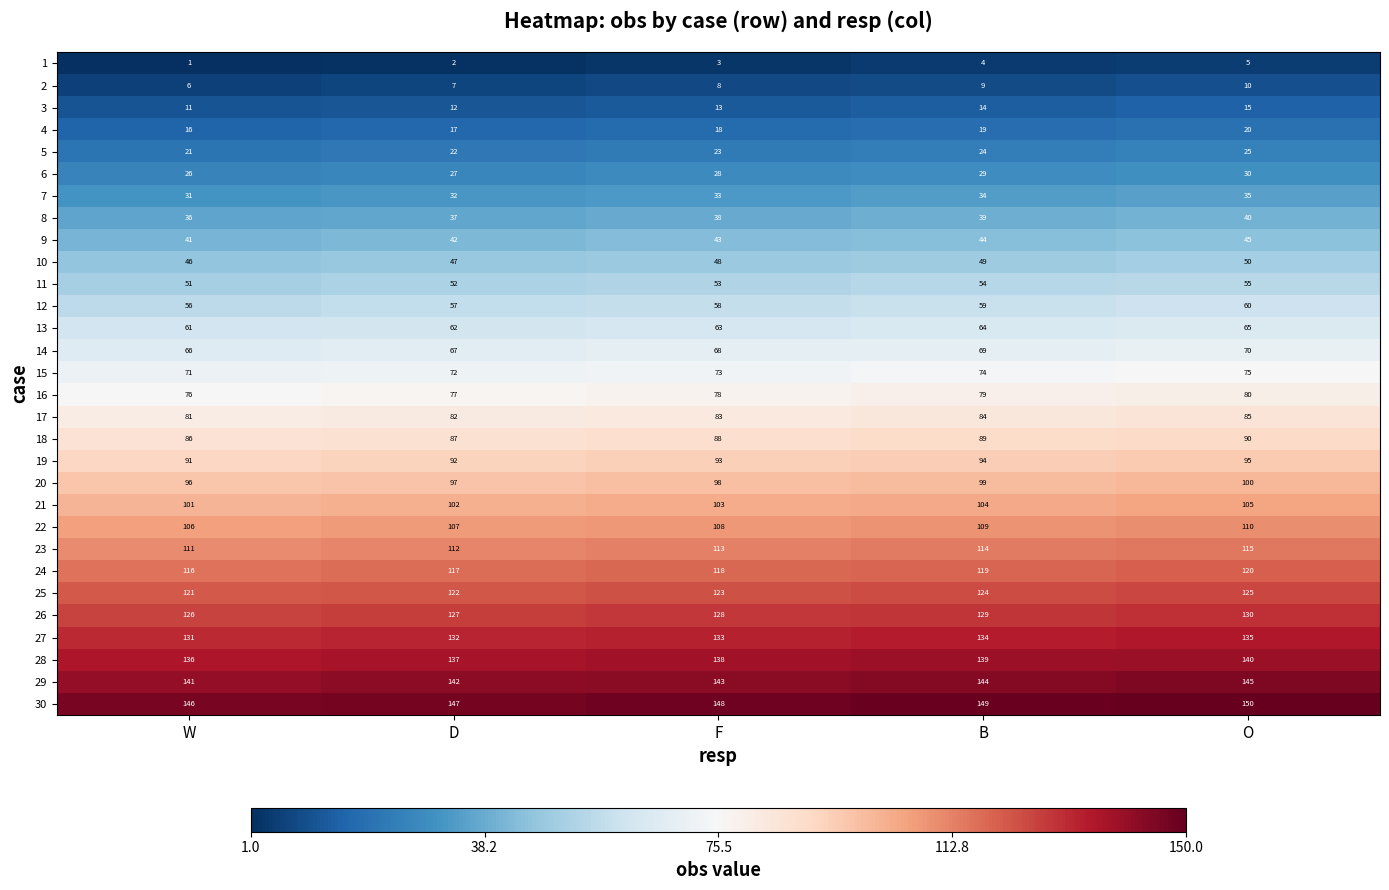

What is the difference between the highest and lowest values at O?

145